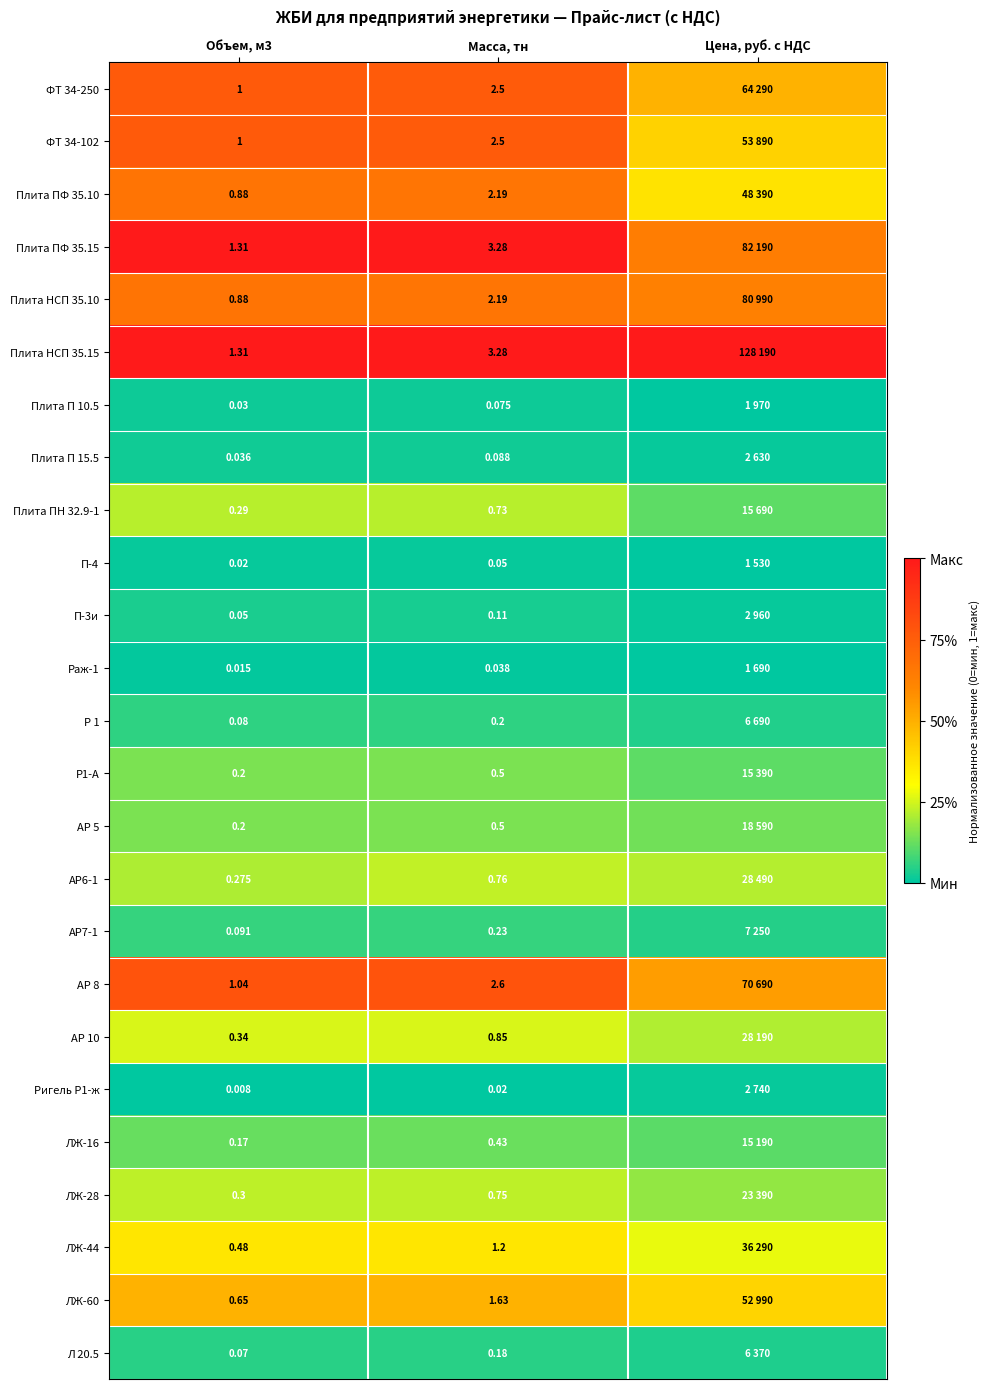

Is the value of ЛЖ-28 at Объем, м3 greater than the value of ФТ 34-102 at Объем, м3?

No